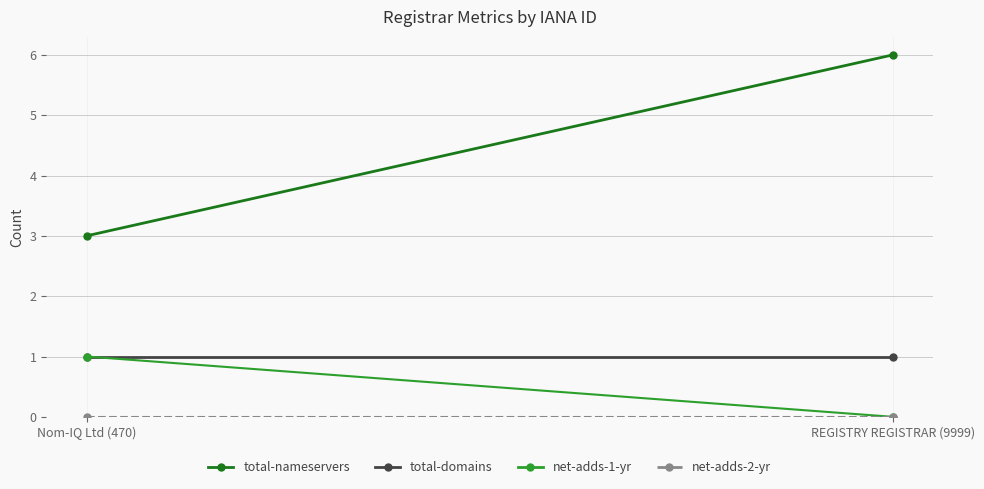

Which category has the lowest value across all series?

REGISTRY REGISTRAR (9999)